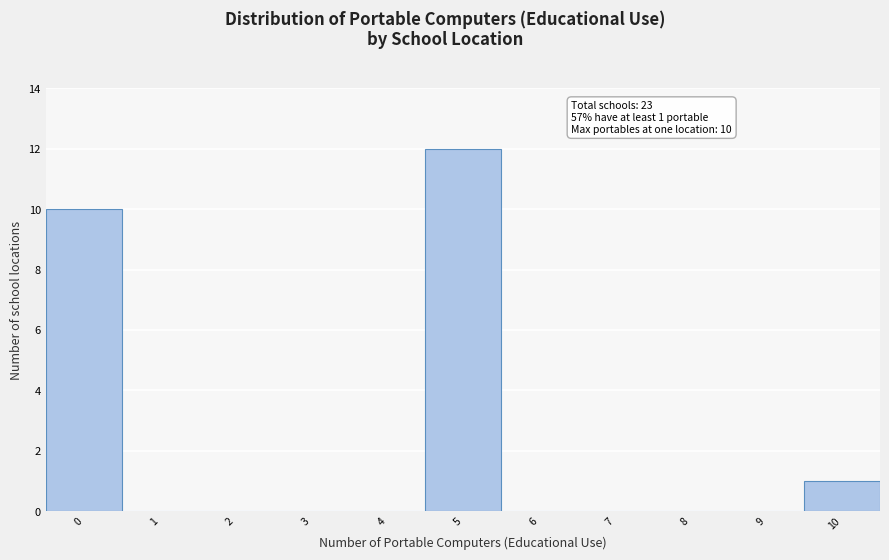

Reading right to left, extract all data points from this chart.

10=1	9=0	8=0	7=0	6=0	5=12	4=0	3=0	2=0	1=0	0=10